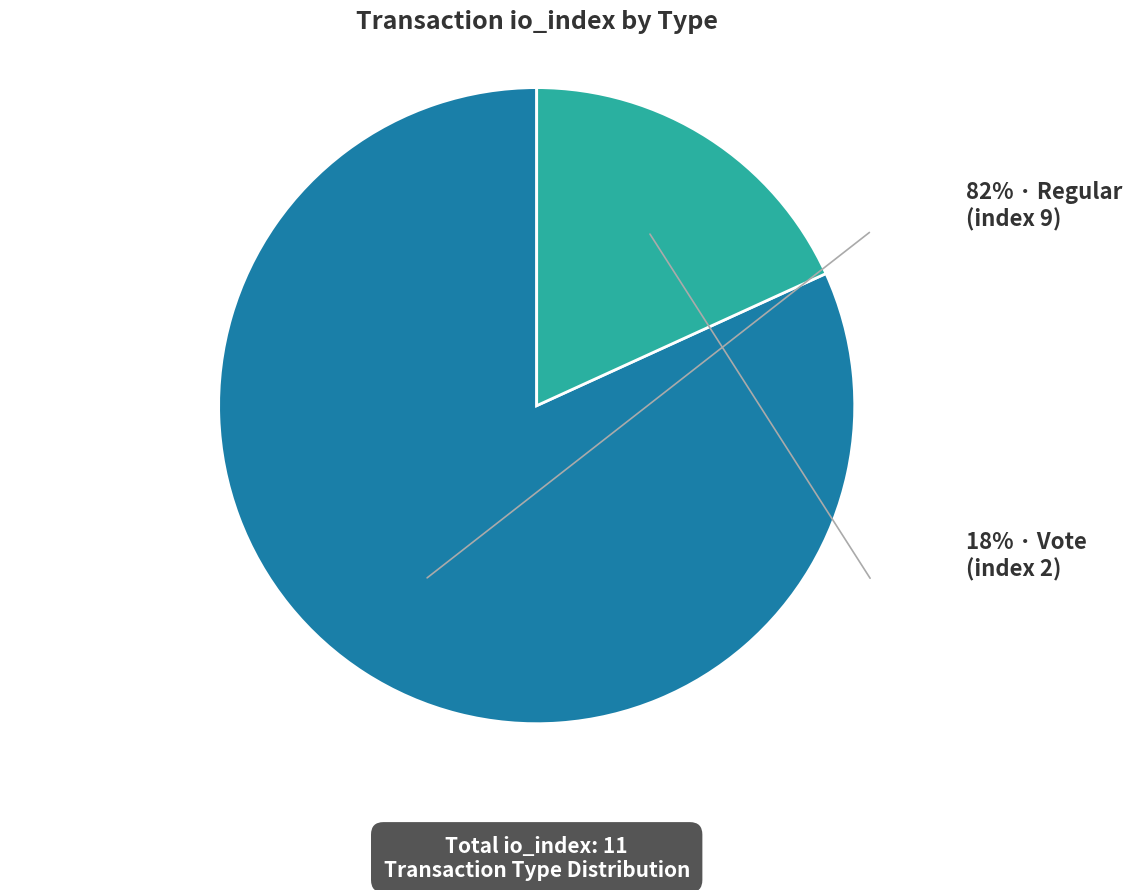

Does any single category account for the majority?

Yes